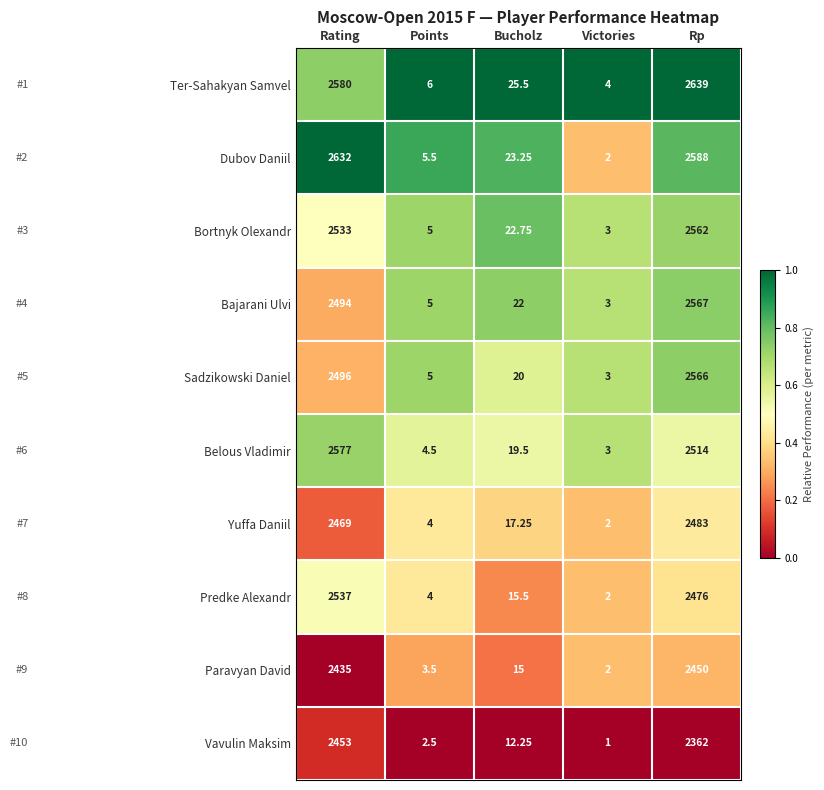

Is the value of Bortnyk Olexandr at Bucholz greater than the value of Predke Alexandr at Victories?

Yes